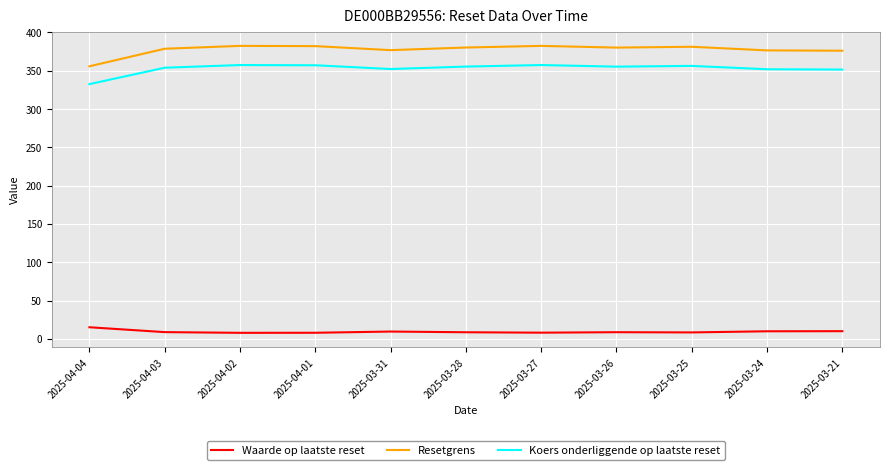

What is the maximum value for Resetgrens?

382.3